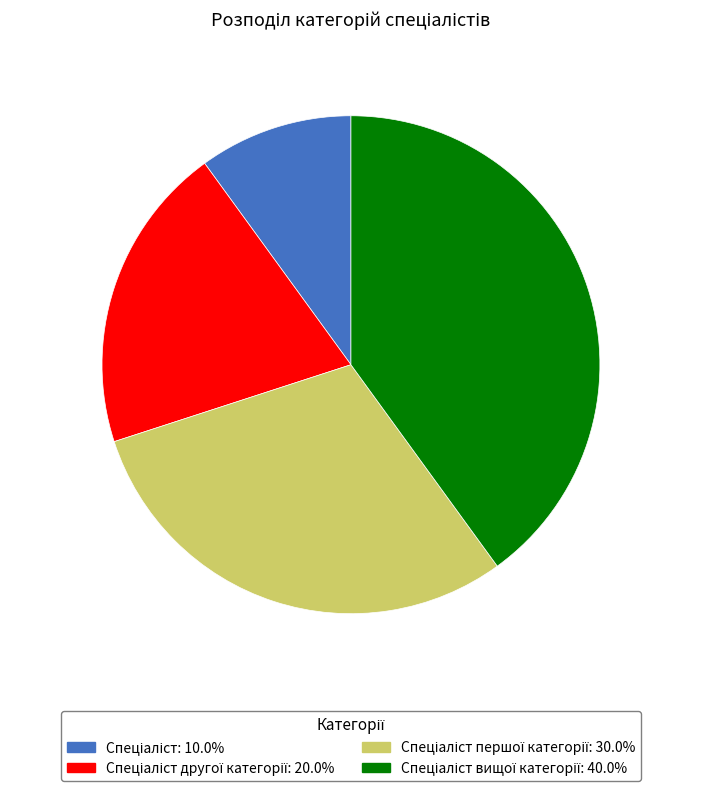

Is there any slice that represents more than half of the pie?

No